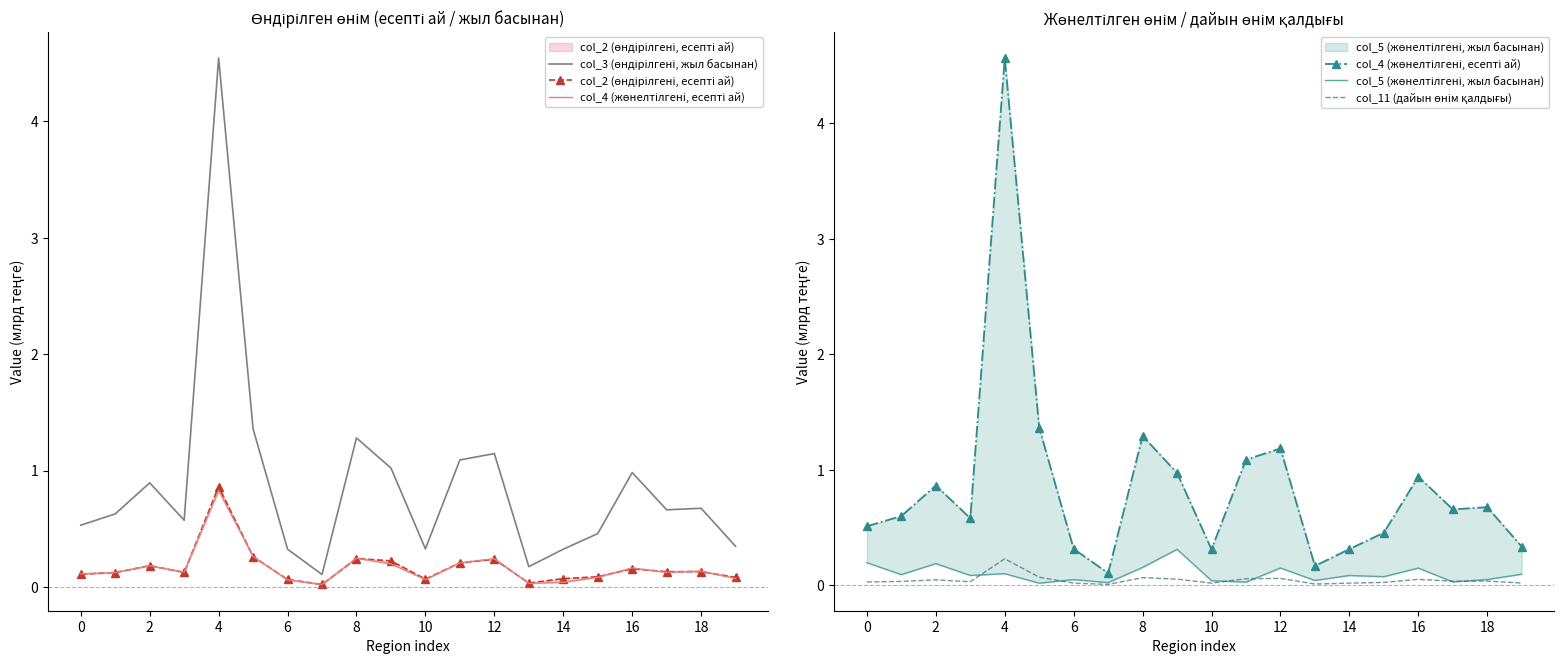

Reading left to right, list all the values displayed in this chart.

col_3 (өндірілгені, жыл басынан): 0.5	0.6	0.9	0.6	4.5	1.4	0.3	0.1	1.3	1.0	0.3	1.1	1.1	0.2	0.3	0.5	1.0	0.7	0.7	0.3
col_2 (өндірілгені, есепті ай): 0.1	0.1	0.2	0.1	0.9	0.3	0.1	0.0	0.2	0.2	0.1	0.2	0.2	0.0	0.1	0.1	0.2	0.1	0.1	0.1
col_4 (жөнелтілгені, есепті ай): 0.5	0.6	0.9	0.6	4.6	1.4	0.3	0.1	1.3	1.0	0.3	1.1	1.2	0.2	0.3	0.5	0.9	0.7	0.7	0.3
col_5 (жөнелтілгені, жыл басынан): 0.2	0.1	0.2	0.1	0.1	0.0	0.0	0.0	0.2	0.3	0.0	0.0	0.1	0.0	0.1	0.1	0.1	0.0	0.0	0.1
col_11 (дайын өнім қалдығы): 0.0	0.0	0.0	0.0	0.2	0.1	0.0	0.0	0.1	0.1	0.0	0.1	0.1	0.0	0.0	0.0	0.0	0.0	0.0	0.0